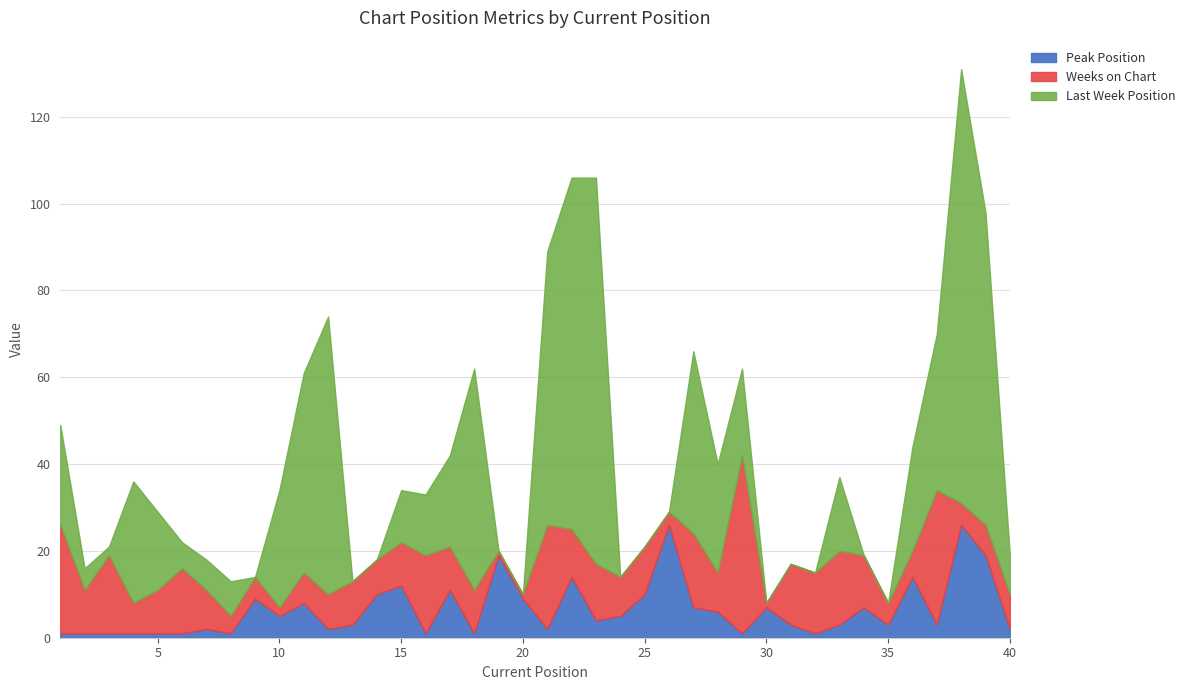

List the series in order of their overall mean, highest first.

Last Week Position, Weeks on Chart, Peak Position